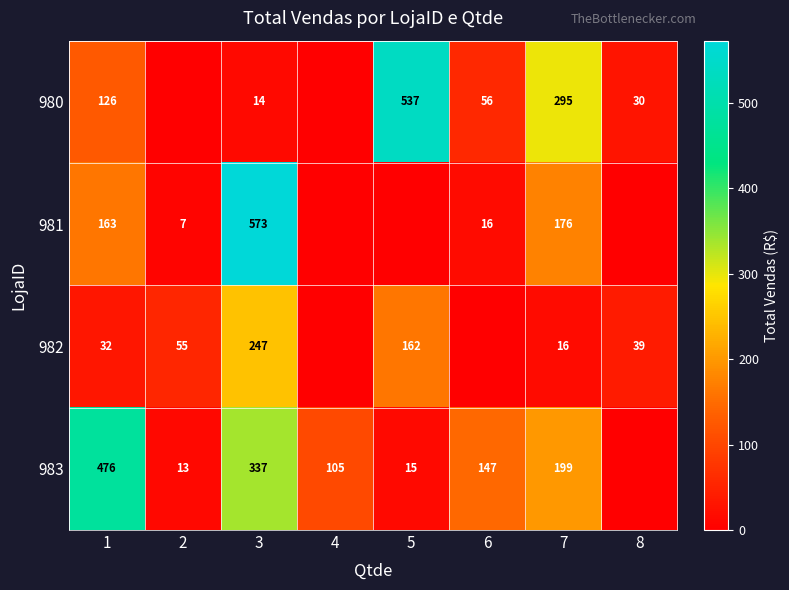

At 1, list the series in order from smallest to largest.

982, 980, 981, 983